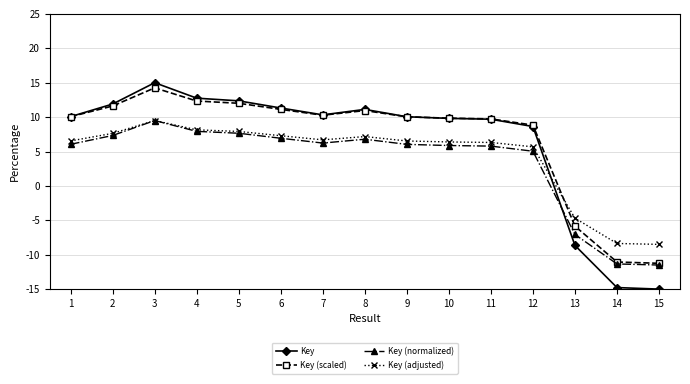

Rank the series by their average value, from highest to lowest.

Key (scaled), Key, Key (adjusted), Key (normalized)